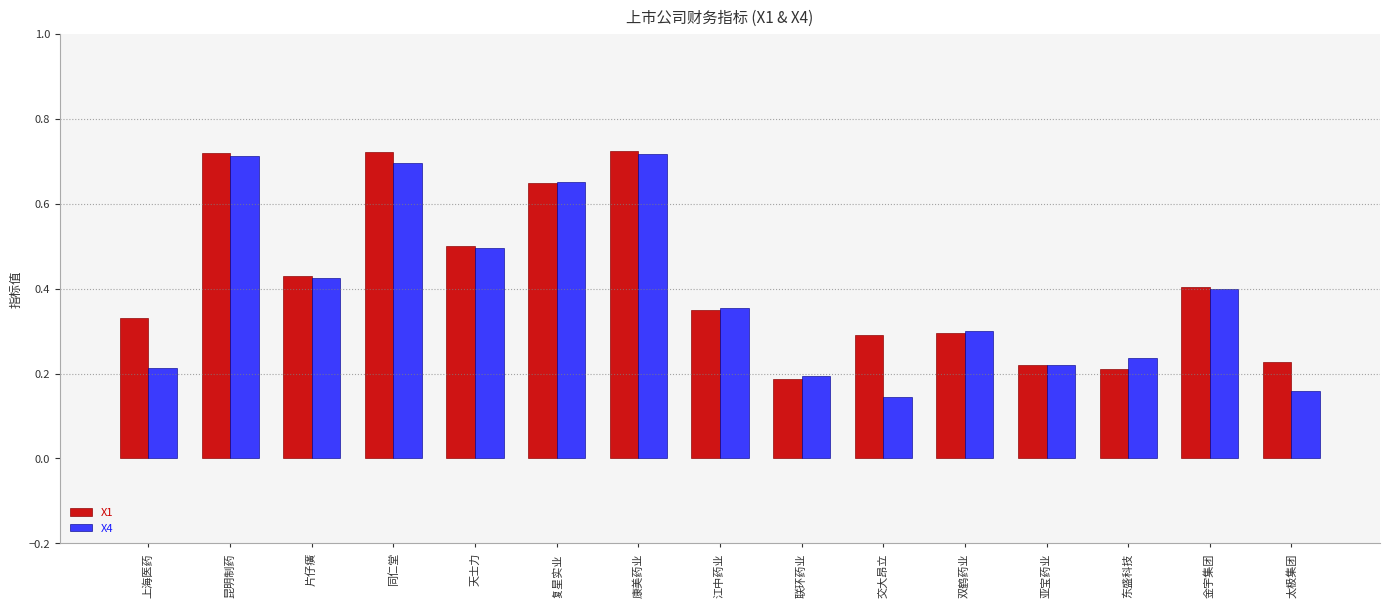

The value of X4 at 康美药业 is 1.1. True or false?

False